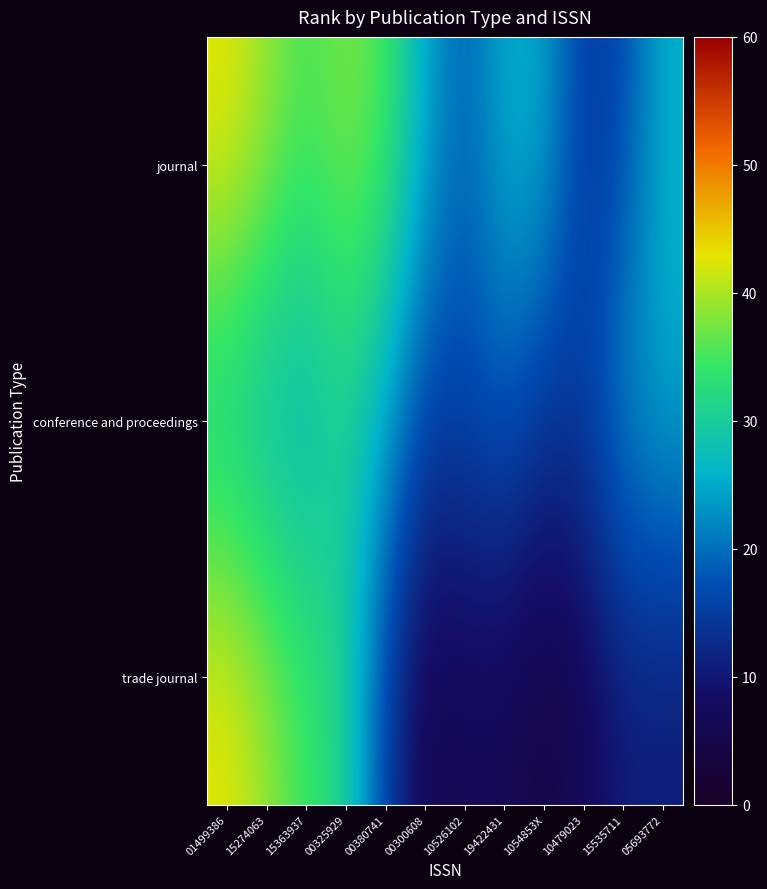

Which series has the largest total across all categories?

journal